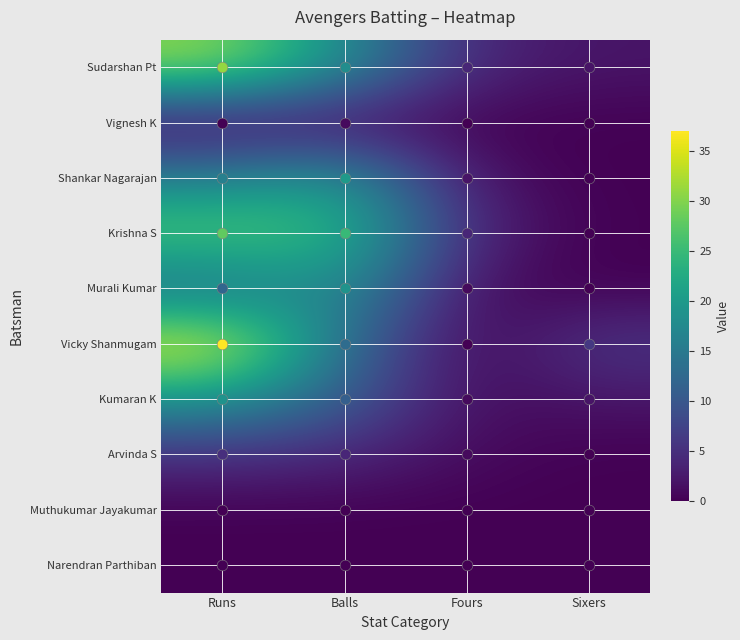

At Sixers, list the series in order from largest to smallest.

Vicky Shanmugam, Sudarshan Pt, Kumaran K, Vignesh K, Shankar Nagarajan, Krishna S, Murali Kumar, Arvinda S, Muthukumar Jayakumar, Narendran Parthiban